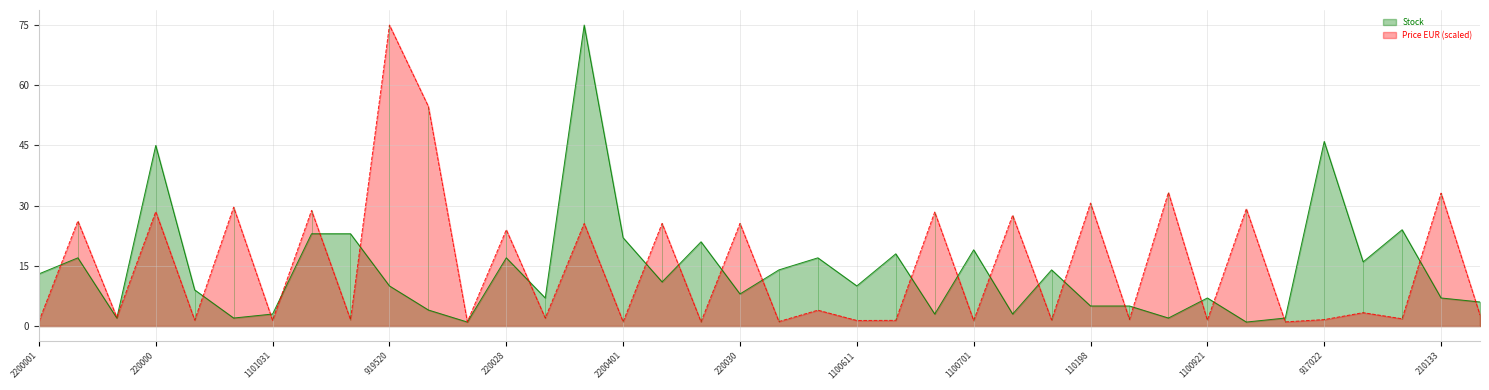

Rank the categories by Price value from lowest to highest.

1102081, 2200201, 2200401, 2200301, 1100501, 2200001, 1100701, 1100611, 1100751, 1101031, 1100921, 1101041, 1101981, 1103241, 917022, 1100931, 917028, 2200281, 2200021, 2101331, 917023, 918031, 220028, 220020, 220040, 220030, 220002, 110070, 110075, 220000, 110103, 110092, 110104, 110198, 210133, 110093, 919522-S, 919520